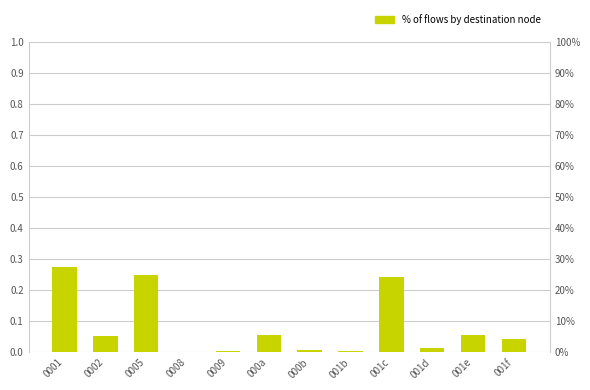

True or false: the data shows 0.1 at 0002.

True